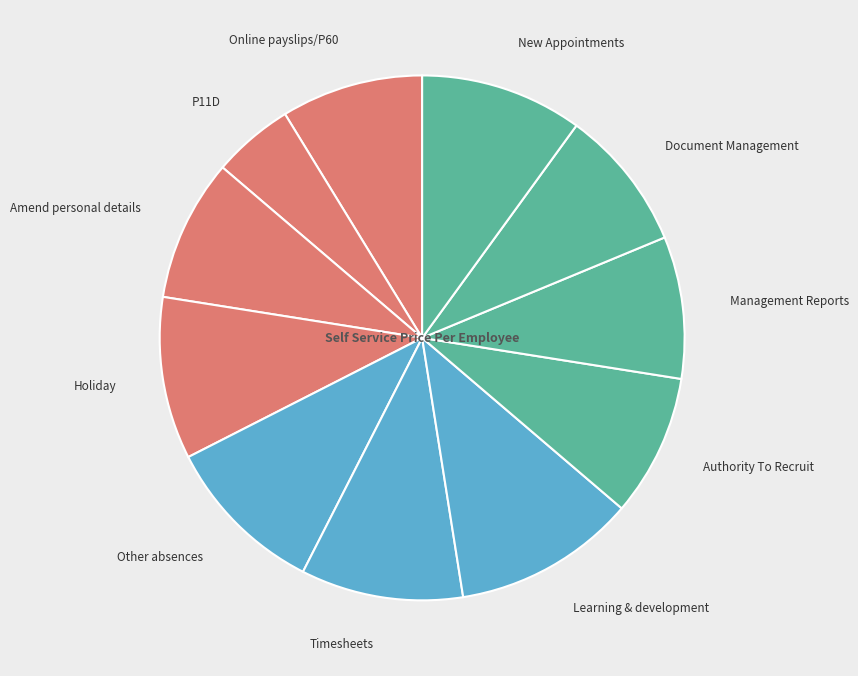

Which slice is the largest?

Learning & development